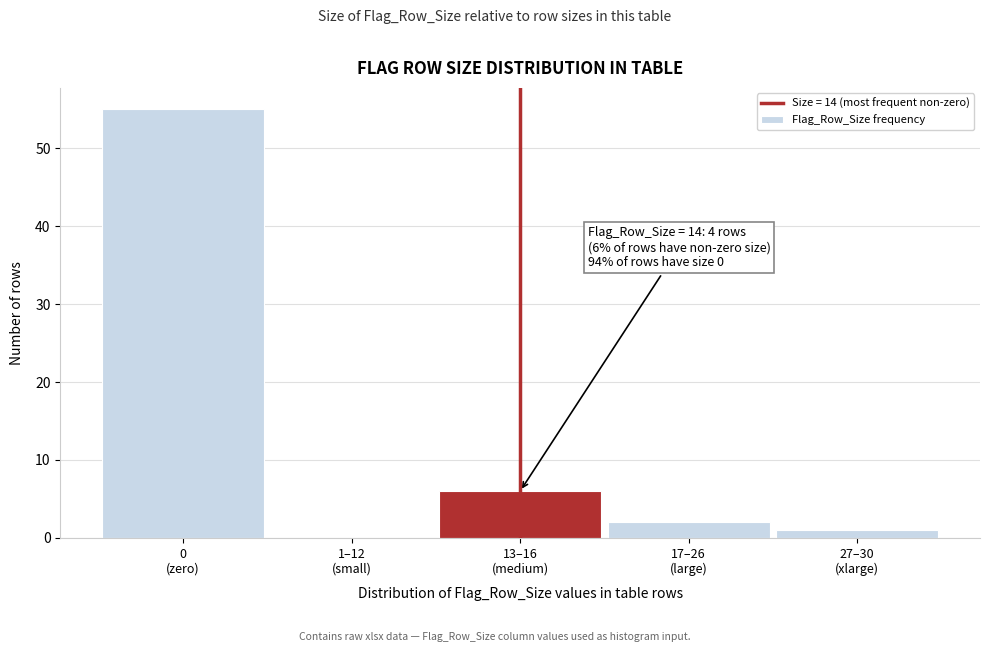

What is the sum of all values?

64